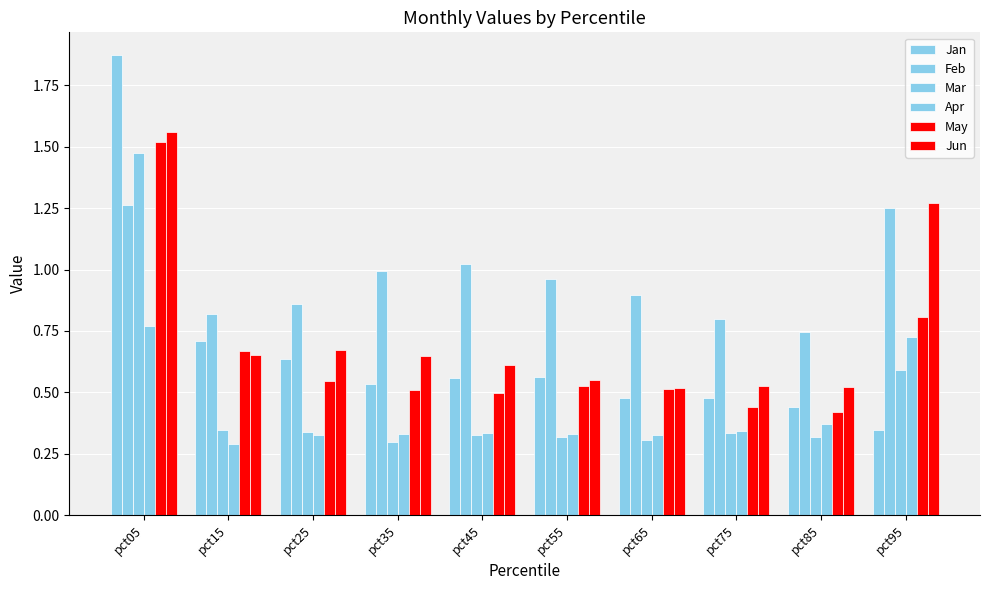

Count the number of categories in the chart.

10